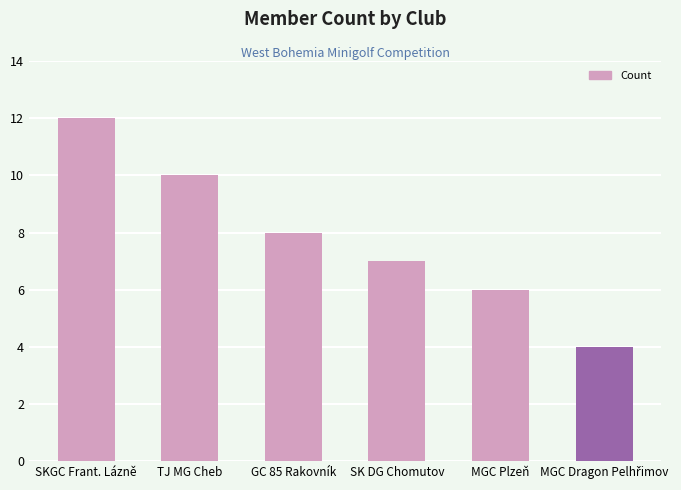

How many bars are there in total?

6